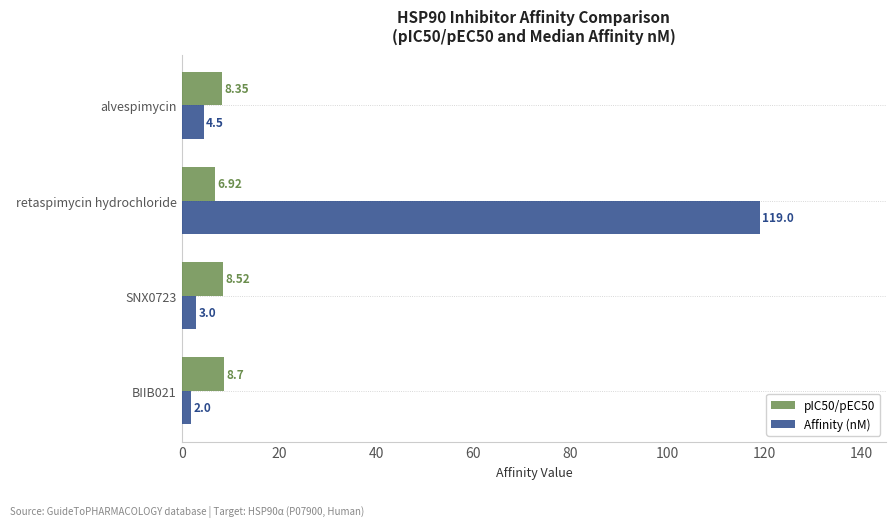

Which series has the largest range (max minus min)?

Affinity (nM)